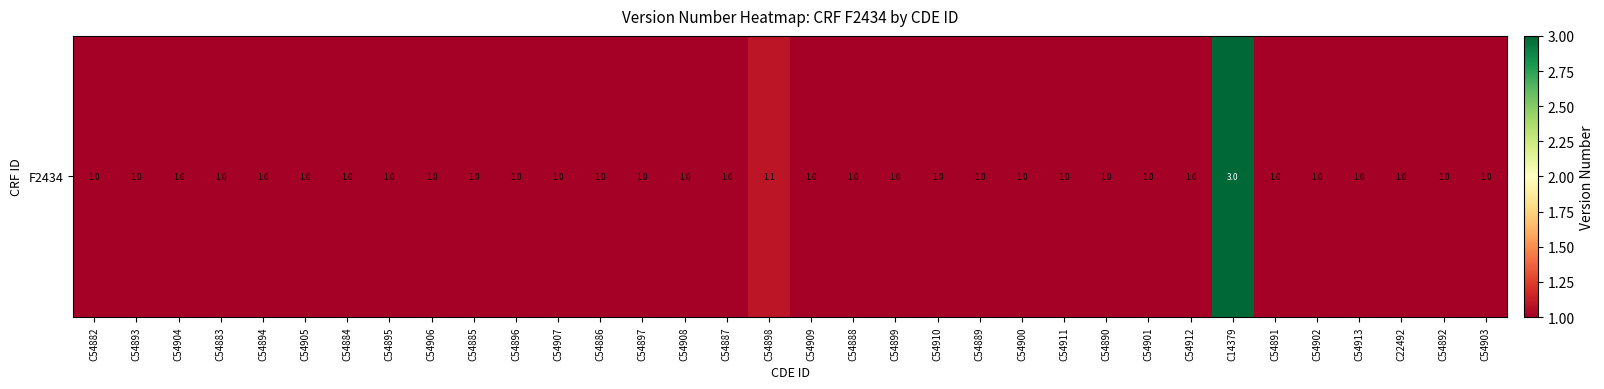

Count the number of values greater than 1.

2